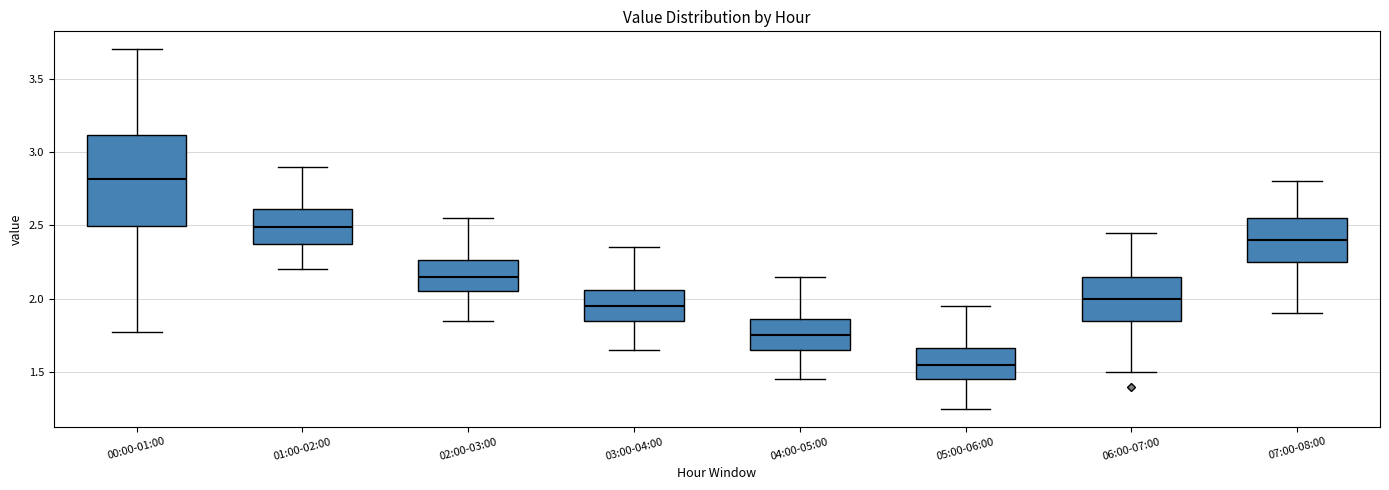

Reading left to right, transcribe this box plot: for each box, give where its median line is, the range the box spans, and where its two whiskers end, as read against the y-axis. The values are not printed on the chart, so give them approximately, as read against the axis.

00:00-01:00: median 2.80, box 2.50 to 3.10, whiskers 1.75 to 3.70
01:00-02:00: median 2.50, box 2.35 to 2.60, whiskers 2.20 to 2.90
02:00-03:00: median 2.15, box 2.05 to 2.25, whiskers 1.85 to 2.55
03:00-04:00: median 1.95, box 1.85 to 2.05, whiskers 1.65 to 2.35
04:00-05:00: median 1.75, box 1.65 to 1.85, whiskers 1.45 to 2.15
05:00-06:00: median 1.55, box 1.45 to 1.65, whiskers 1.25 to 1.95
06:00-07:00: median 2.00, box 1.85 to 2.15, whiskers 1.50 to 2.45
07:00-08:00: median 2.40, box 2.25 to 2.55, whiskers 1.90 to 2.80